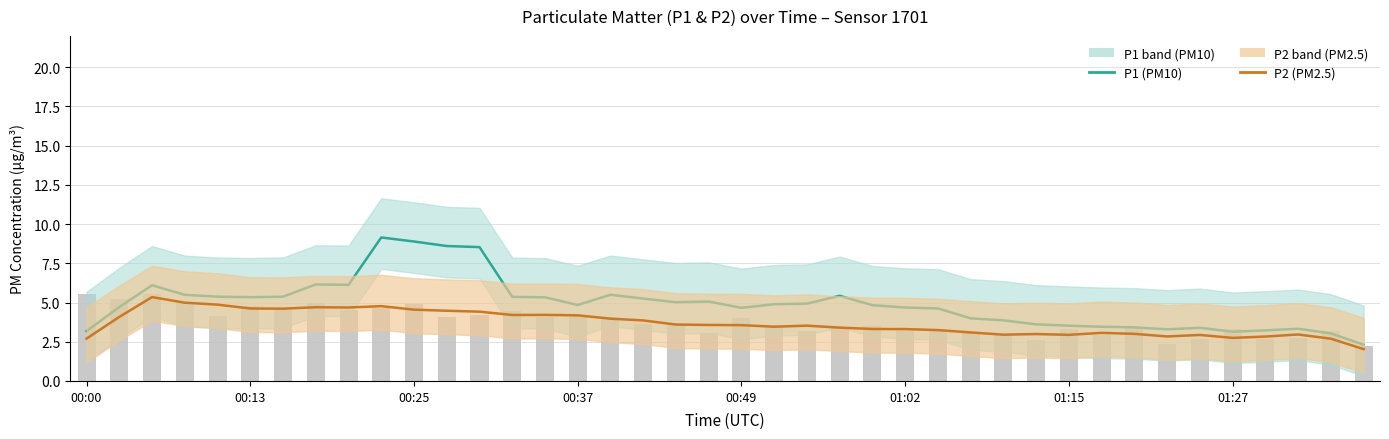

What position from the right is 33?

7